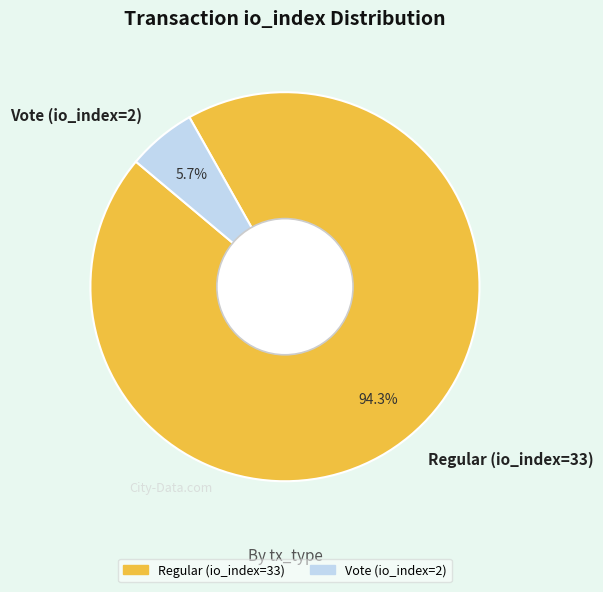

To the nearest percent, what is the average slice percentage?

50%